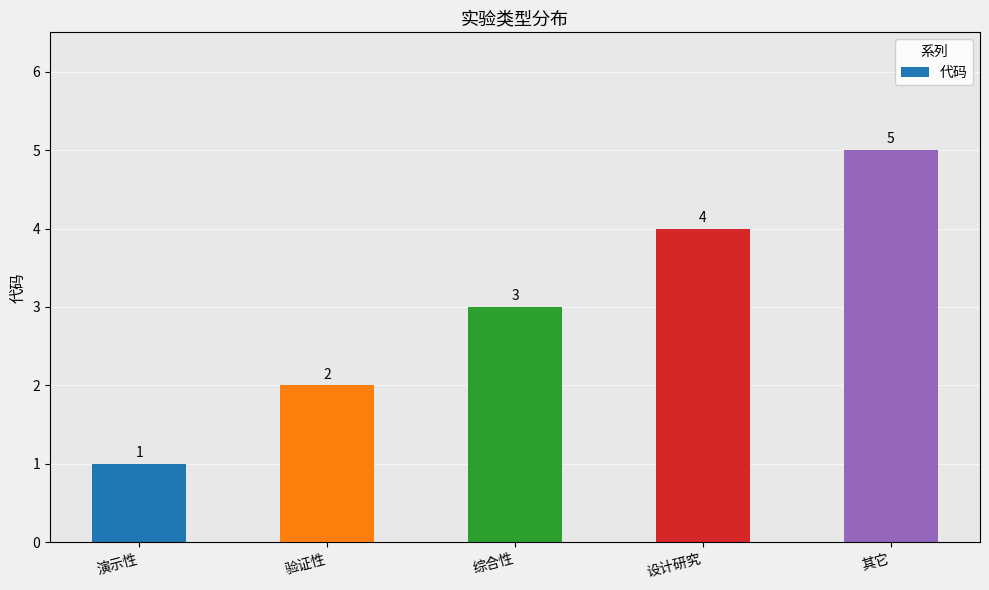

What is the sum of all values?

15